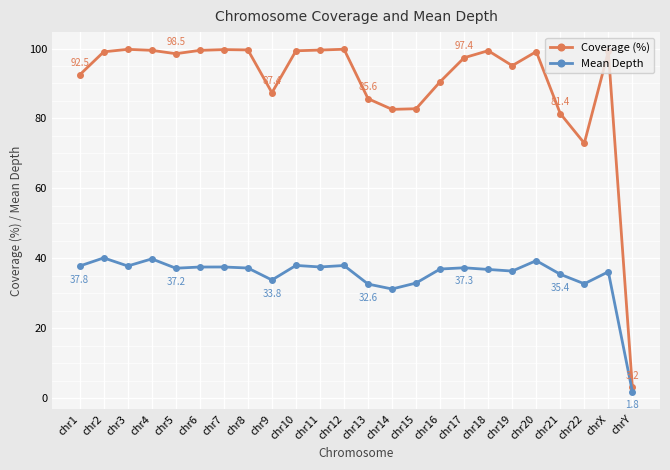

What are all the series names shown in the legend?

Coverage (%), Mean Depth